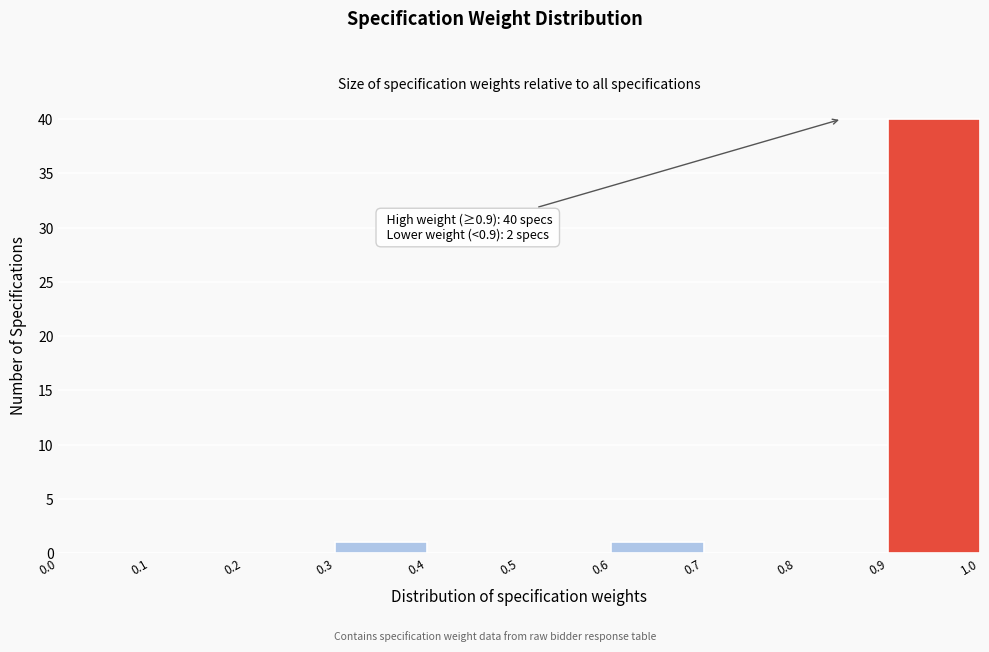

Which range on the x-axis has the tallest bar?

0.9 to 1.0